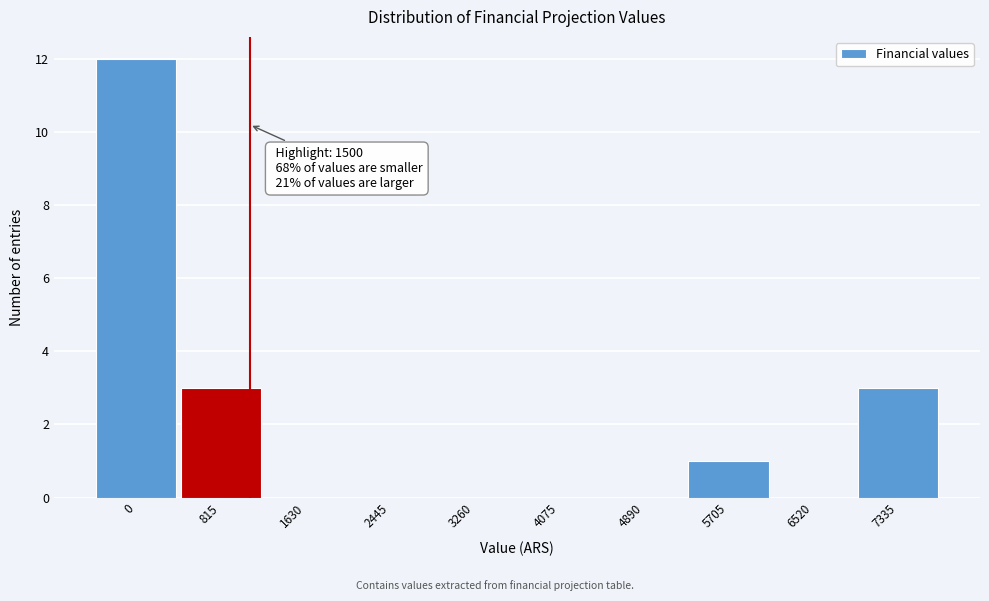

Reading left to right, list all the values displayed in this chart.

0=12	815=3	1630=0	2445=0	3260=0	4075=0	4890=0	5705=1	6520=0	7335=3